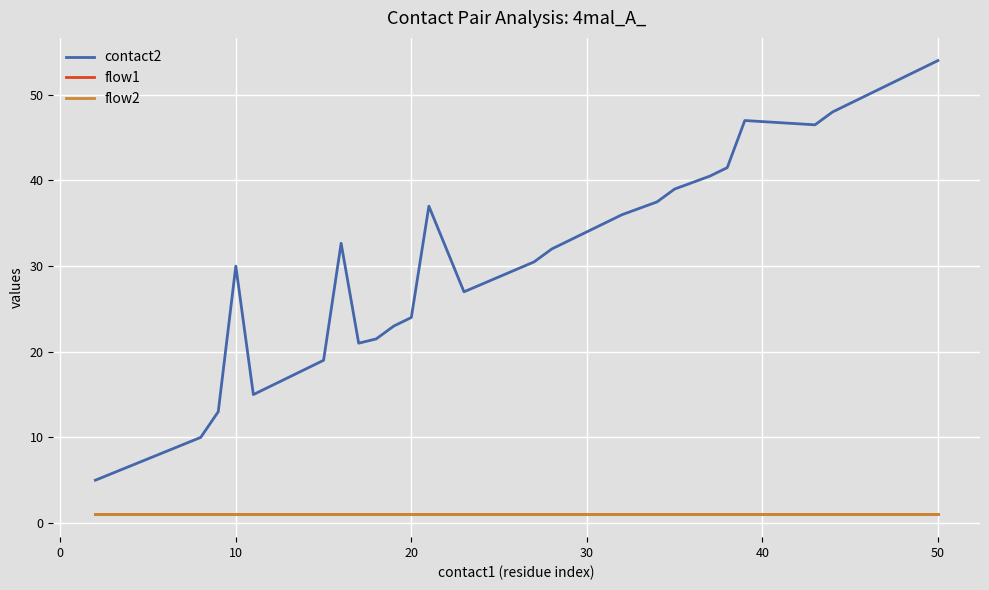

What are all the series names shown in the legend?

contact2, flow1, flow2